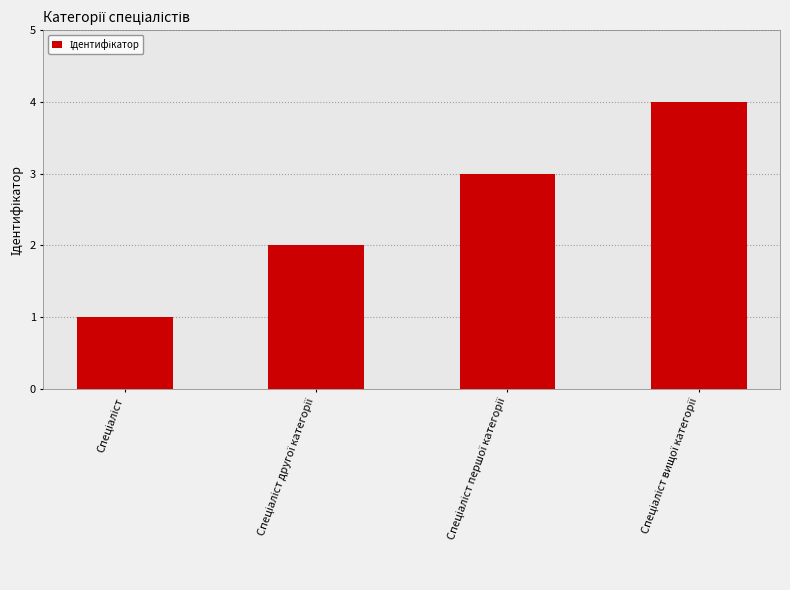

What is the difference between the maximum and minimum values?

3